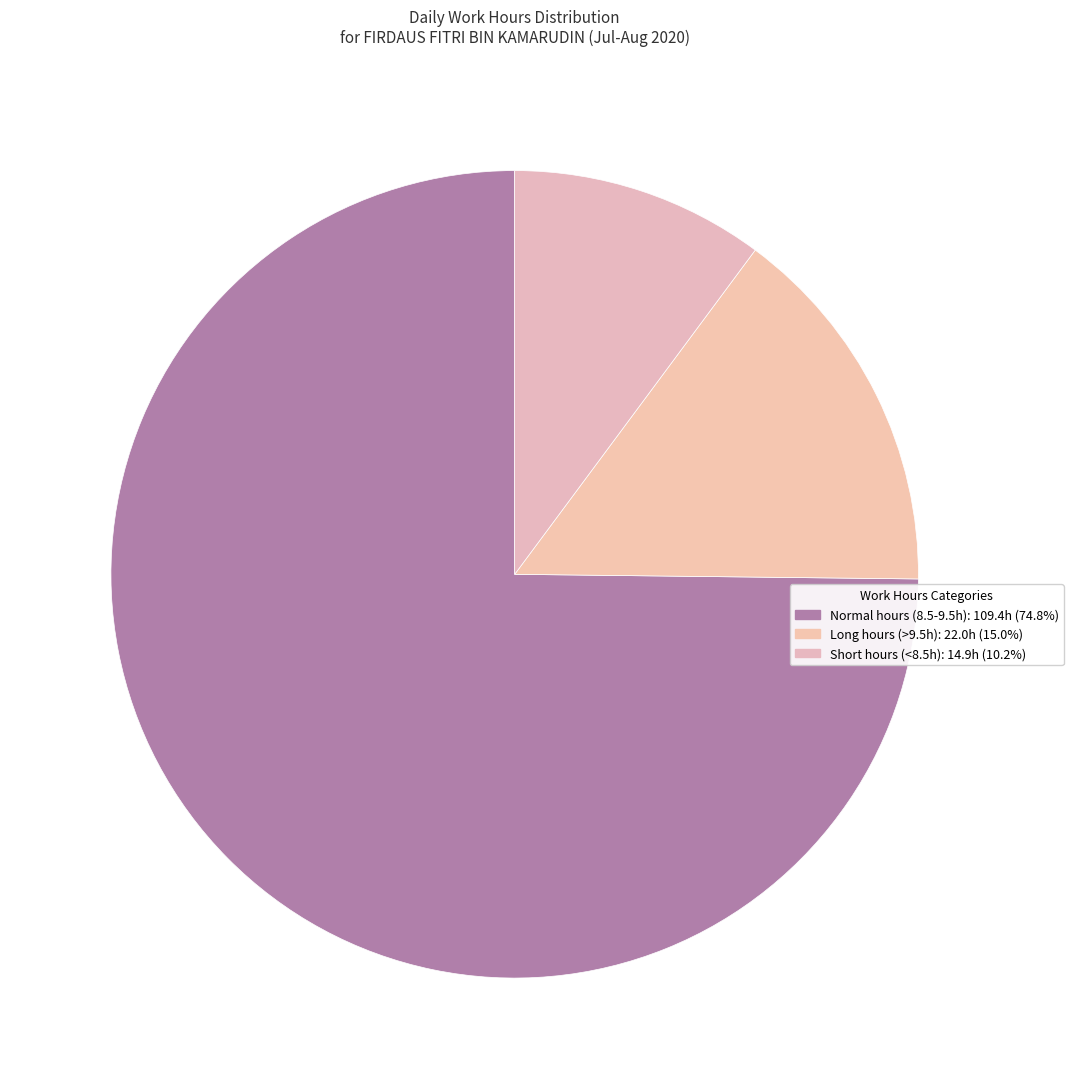

Does any single category account for the majority?

Yes